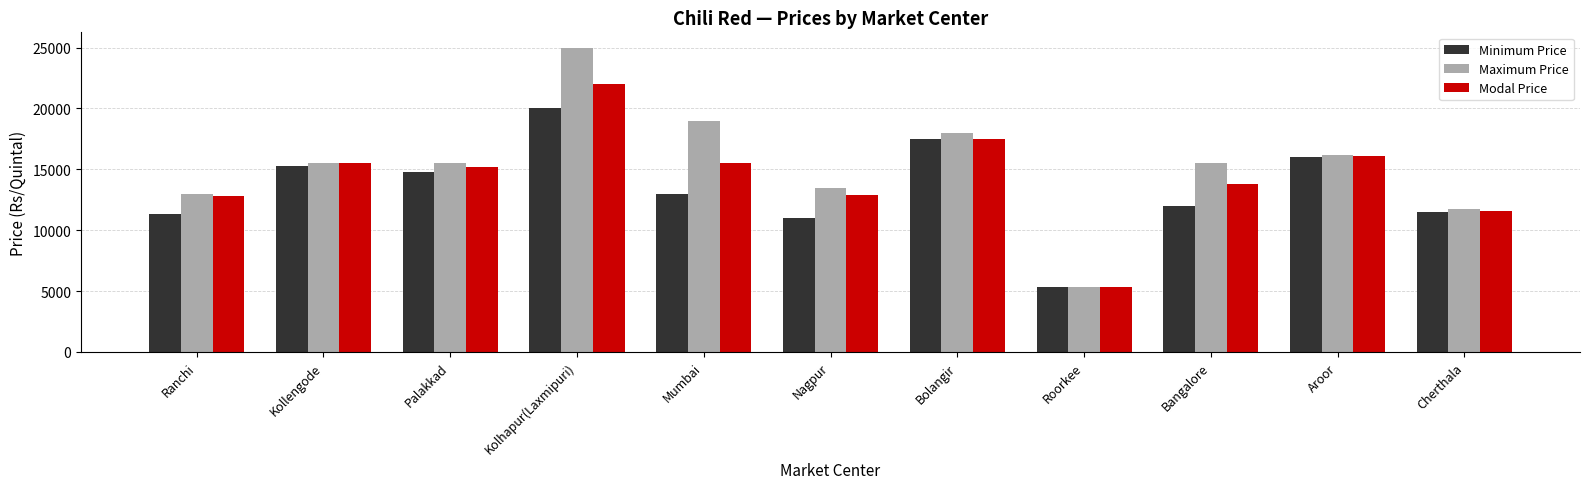

List the series in order of their overall mean, highest first.

Maximum Price, Modal Price, Minimum Price